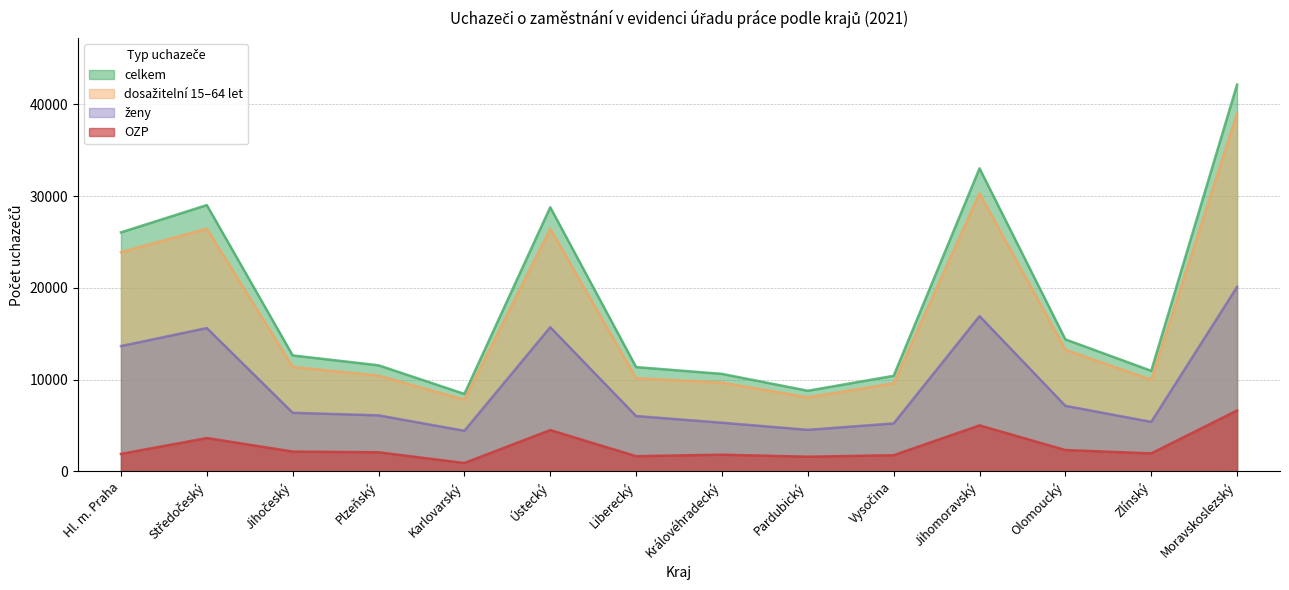

True or false: ženy and celkem intersect in this chart.

False